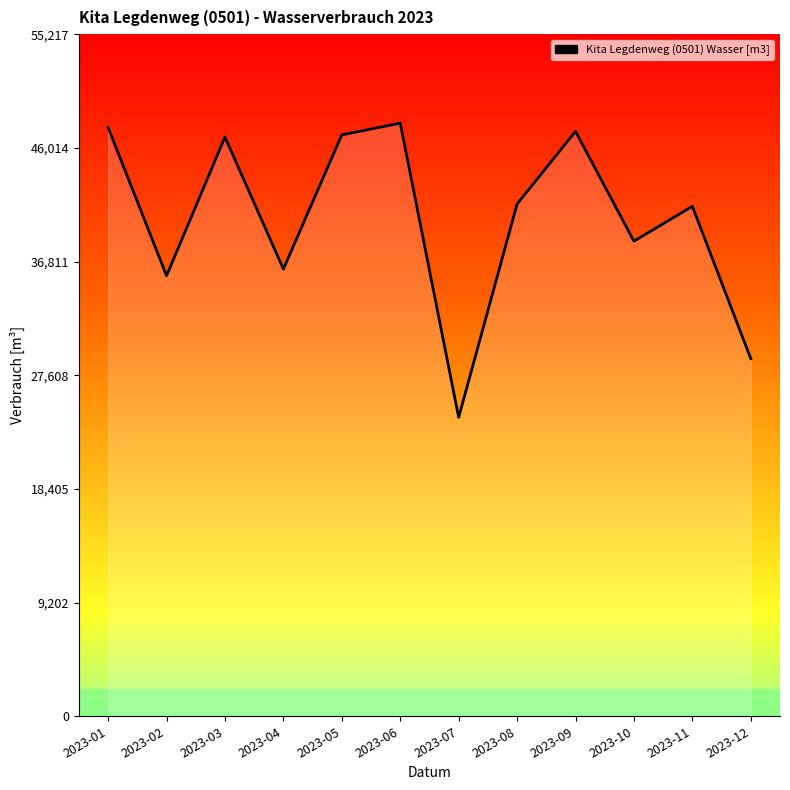

Is it true that the value at 2023-06 is 48015?

True